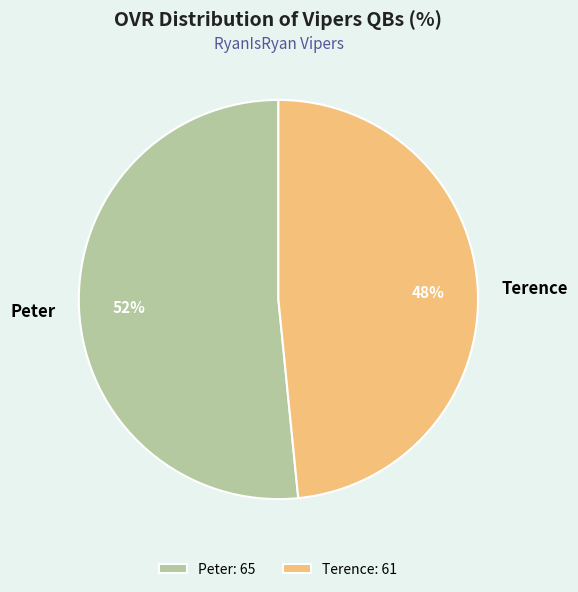

How many segments does this pie chart have?

2